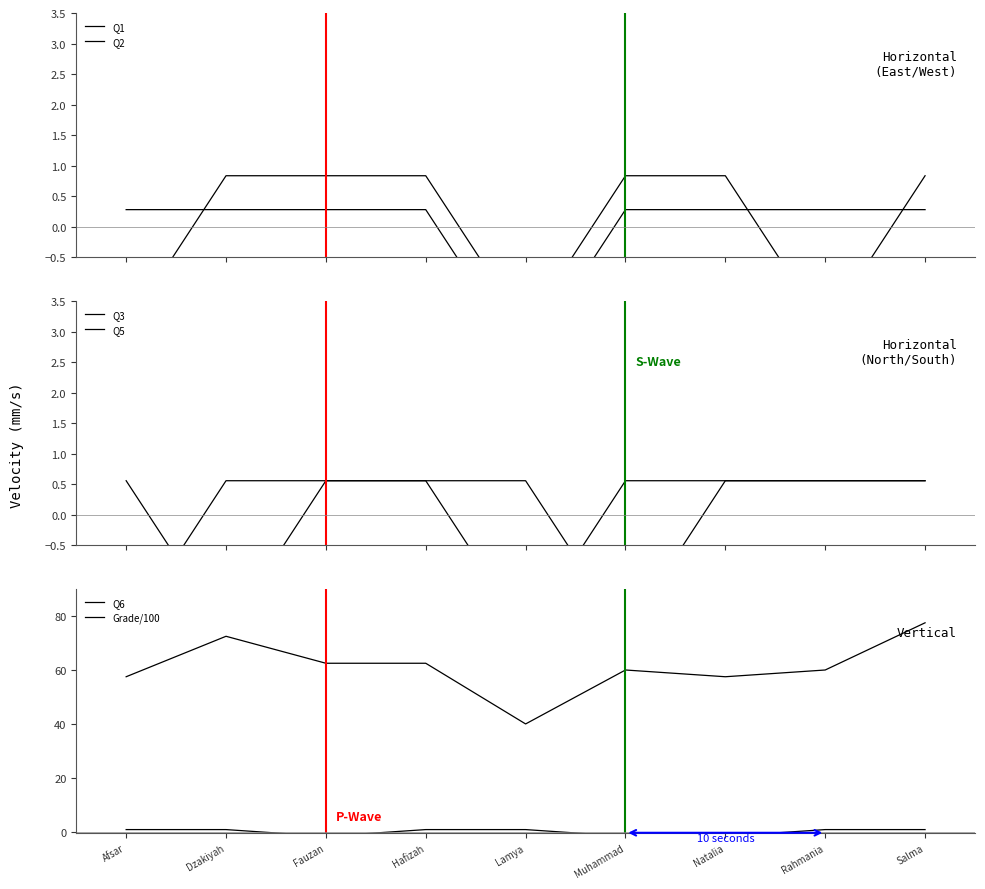

Which category has the highest value in the Q5 series?

Dzakiyah